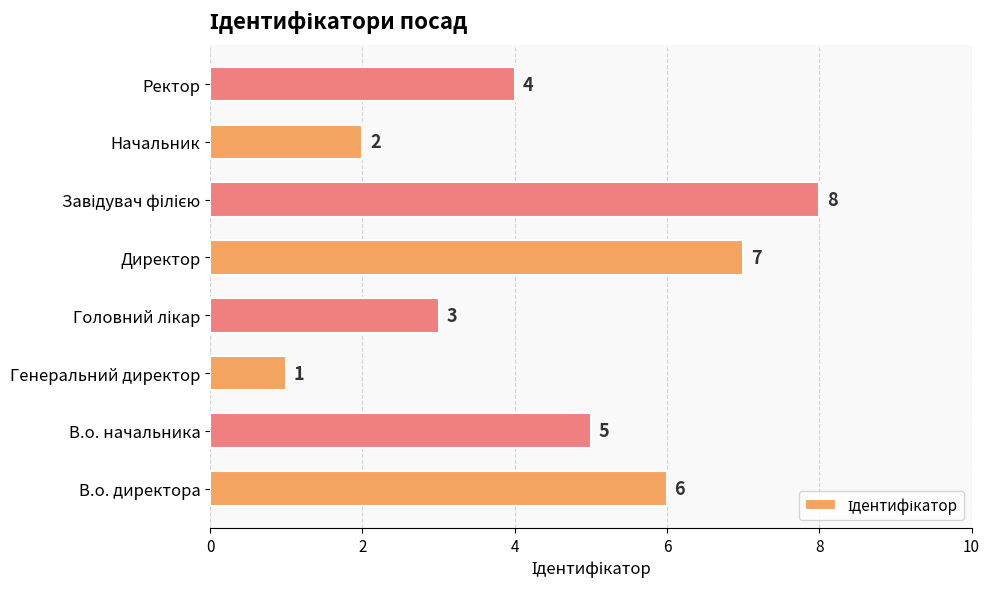

What is the sum of all values?

36